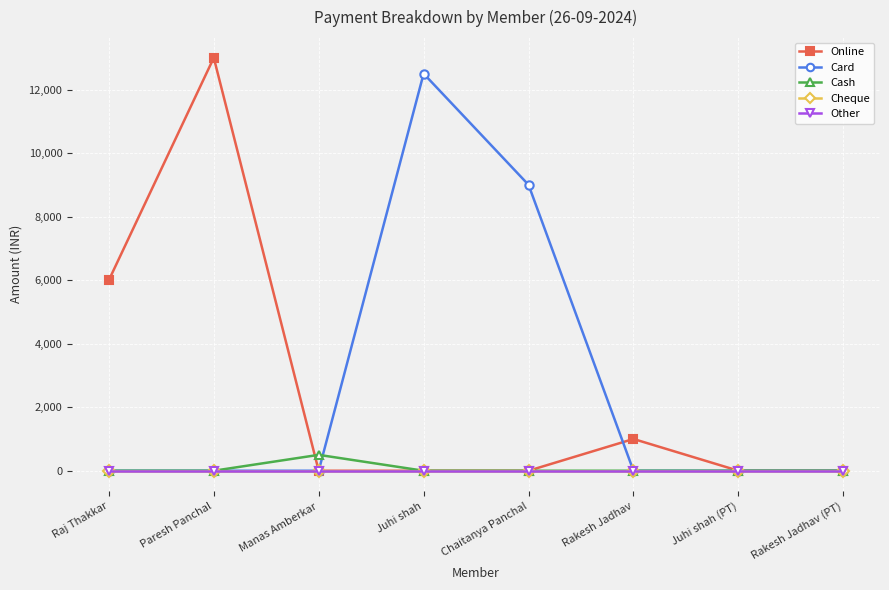

Does the chart have visible grid lines?

Yes